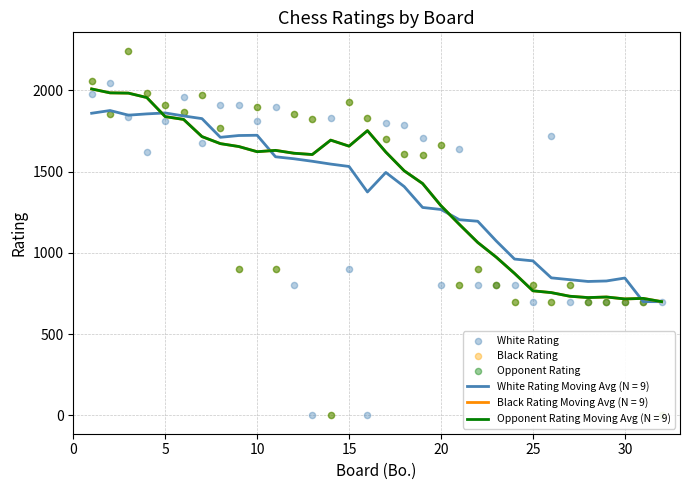

At how many categories does at least one series exceed 2223?

1